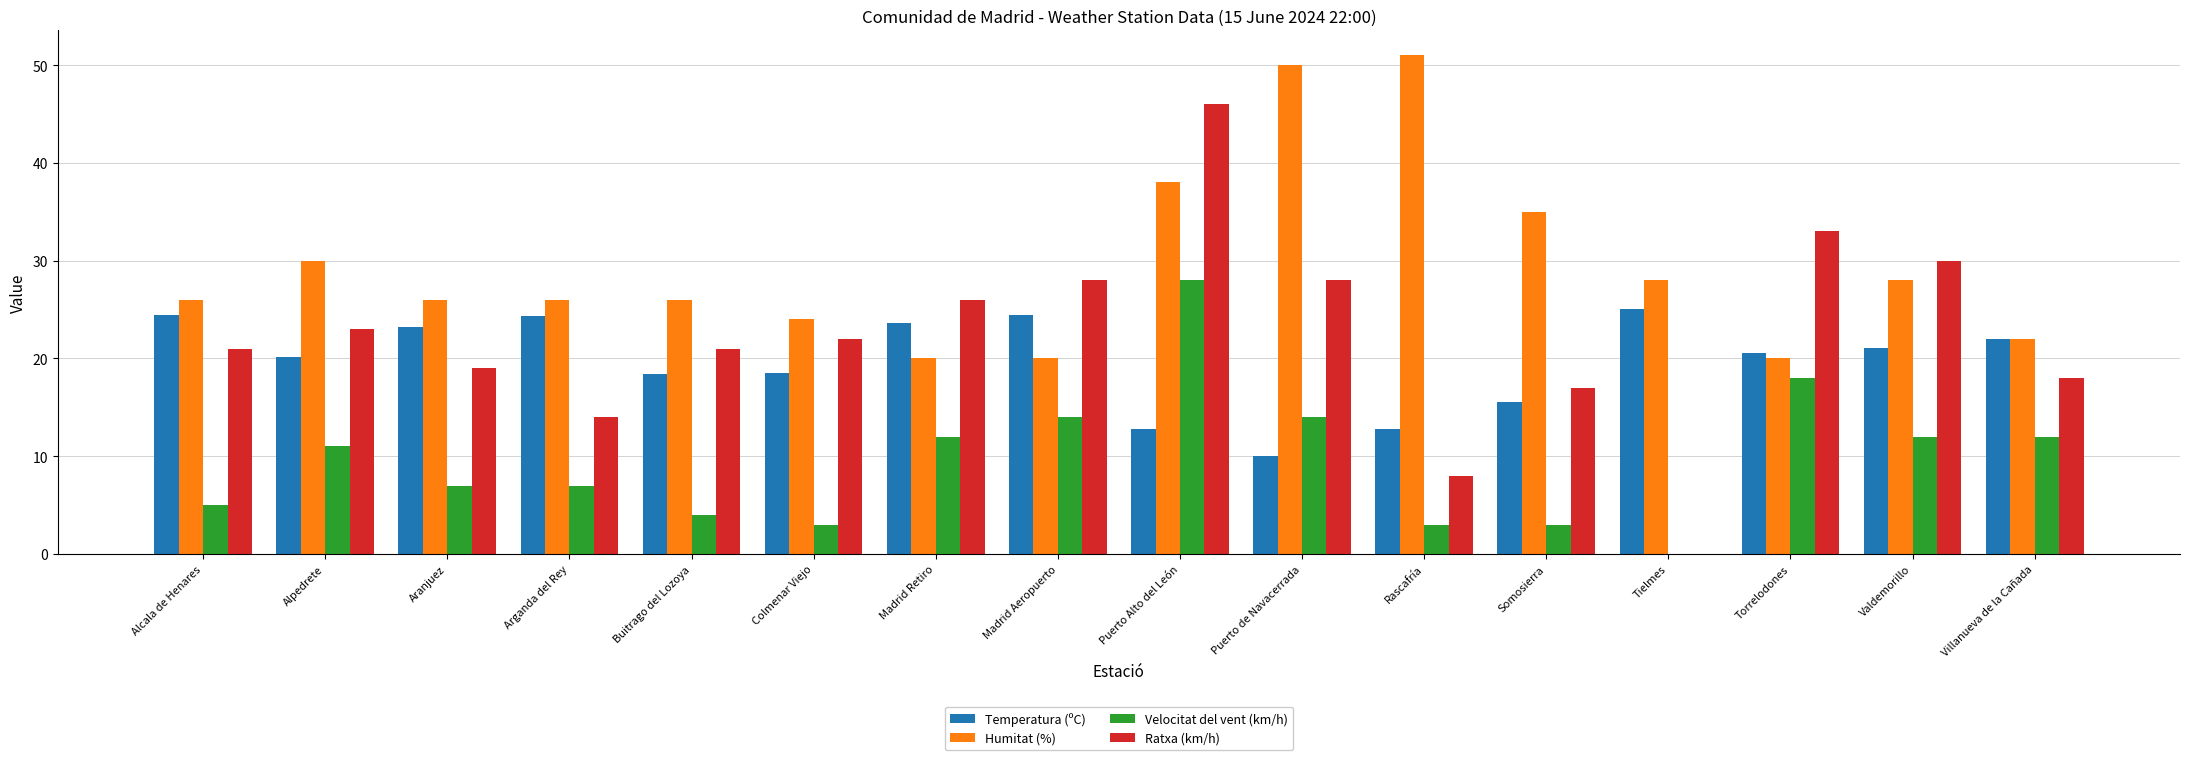

At which category is the sum across all series the highest?

Puerto Alto del León